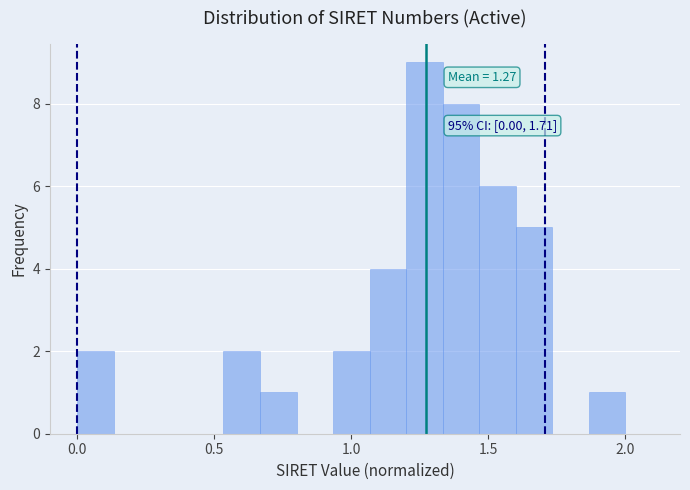

Read against the x-axis, roughly where is the centre of the tallest bar?

1.25